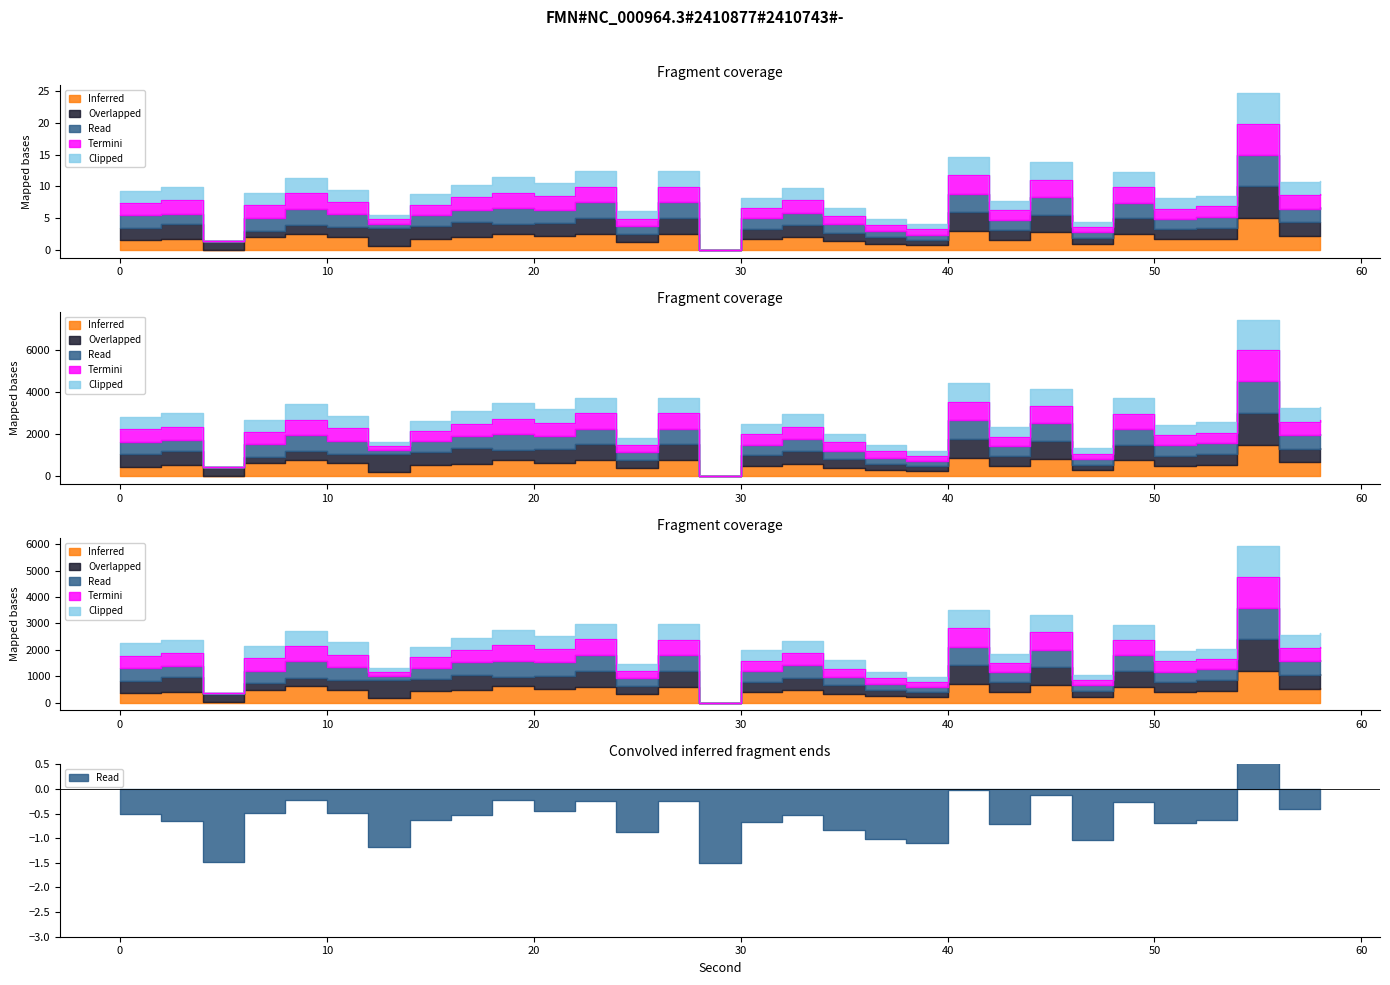

The value of Termini at 26 is 15.7. True or false?

False